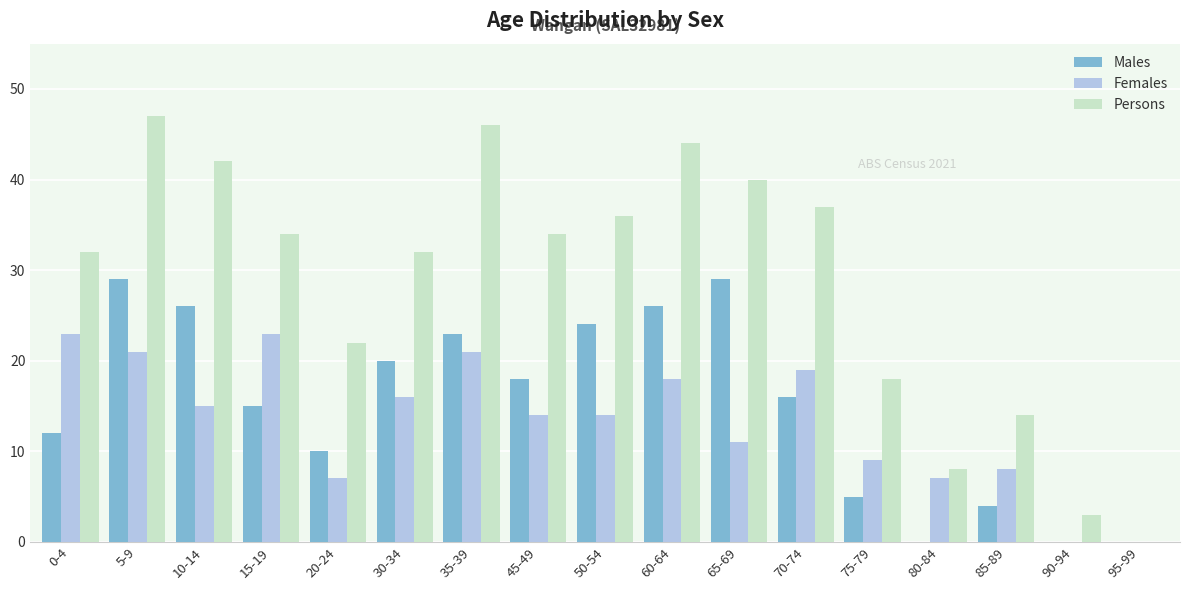

Between 5-9 and 95-99, which series saw the biggest shift?

Persons